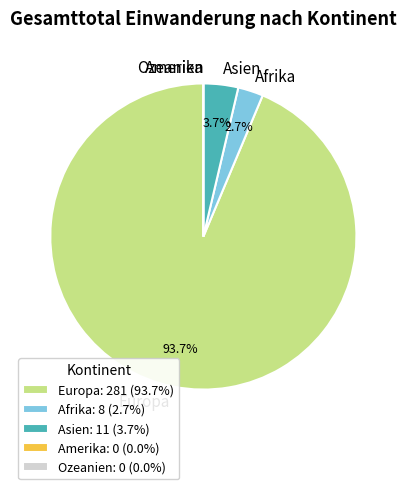

To the nearest percent, what is the average slice percentage?

20%